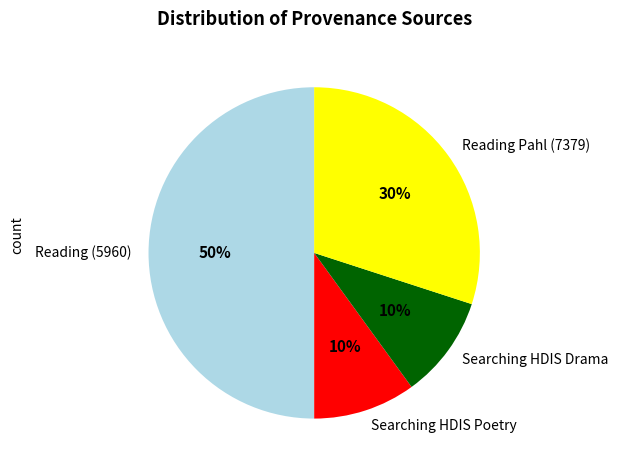

True or false: Searching HDIS Drama accounts for 10% of the total.

True